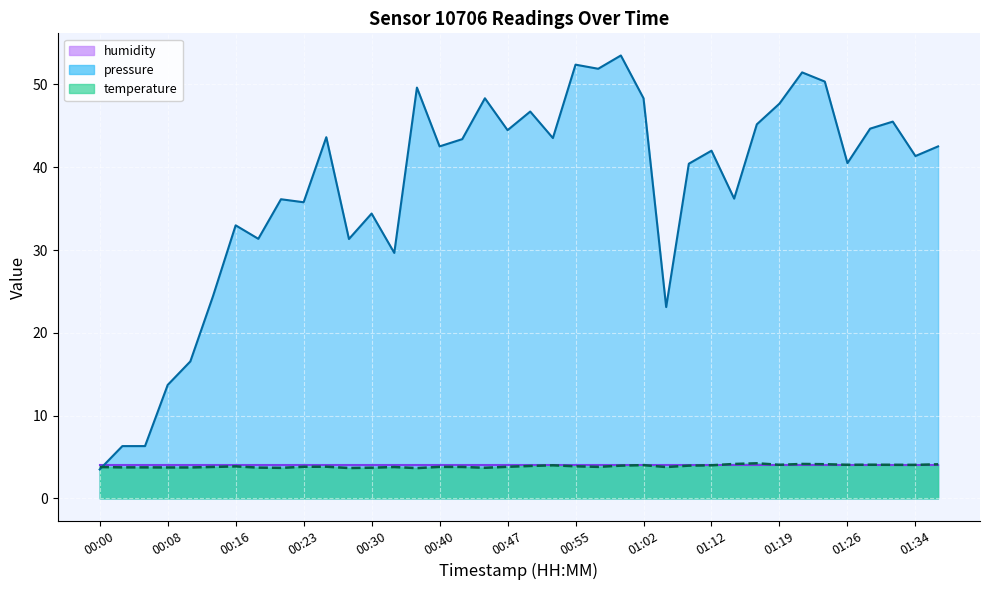

What position from the left is 01:19?

31